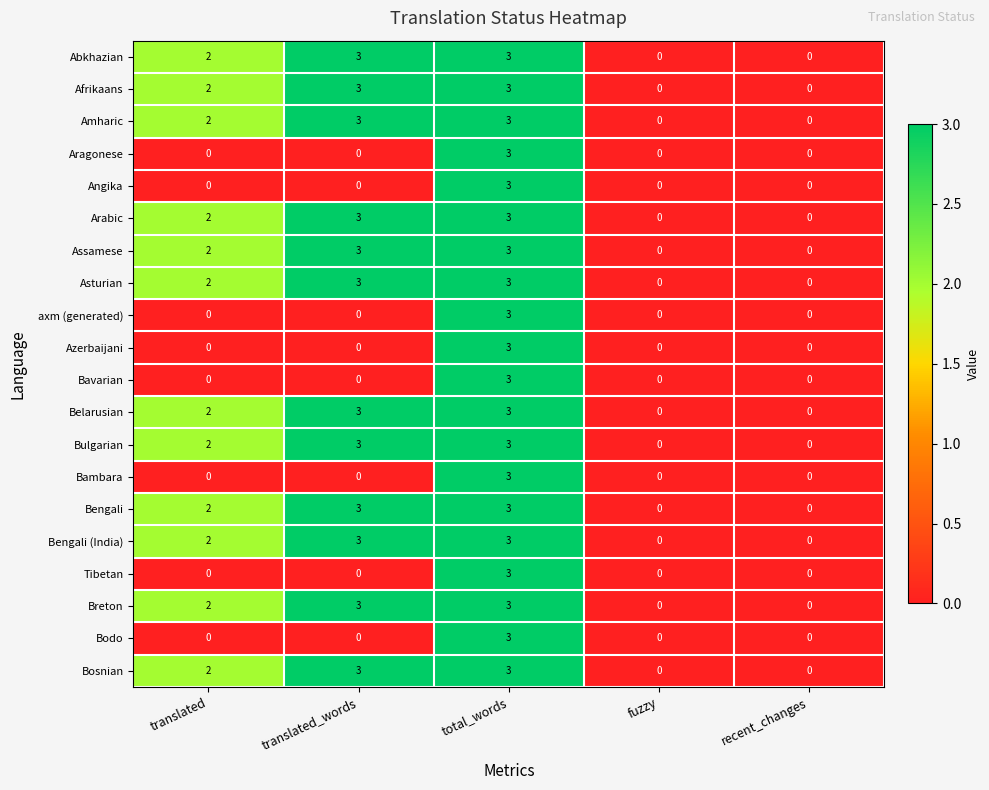

What is the difference between the maximum and second lowest values in the Bulgarian series?

3